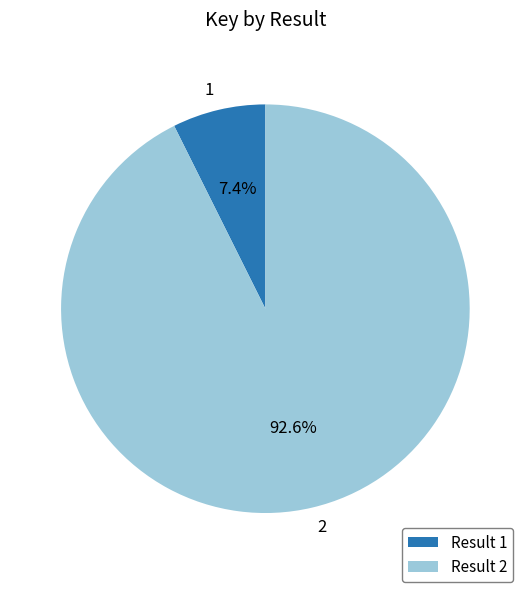

To the nearest percent, what percentage of the pie is 2?

93%